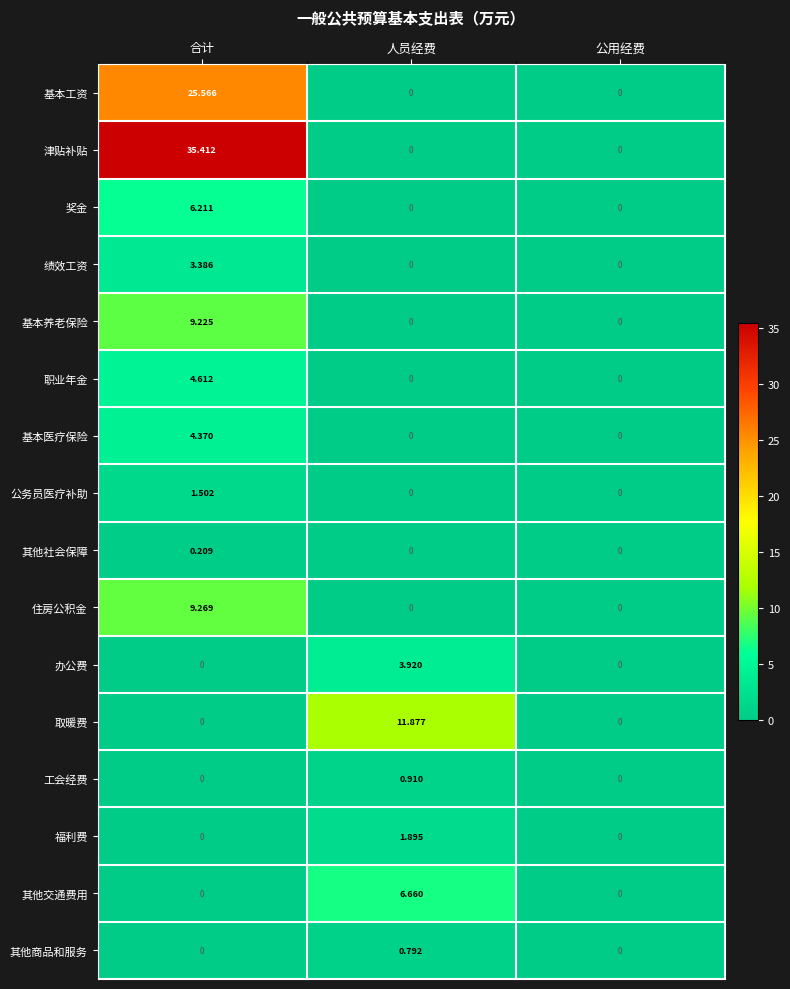

Which series changed the most between 合计 and 人员经费?

津贴补贴